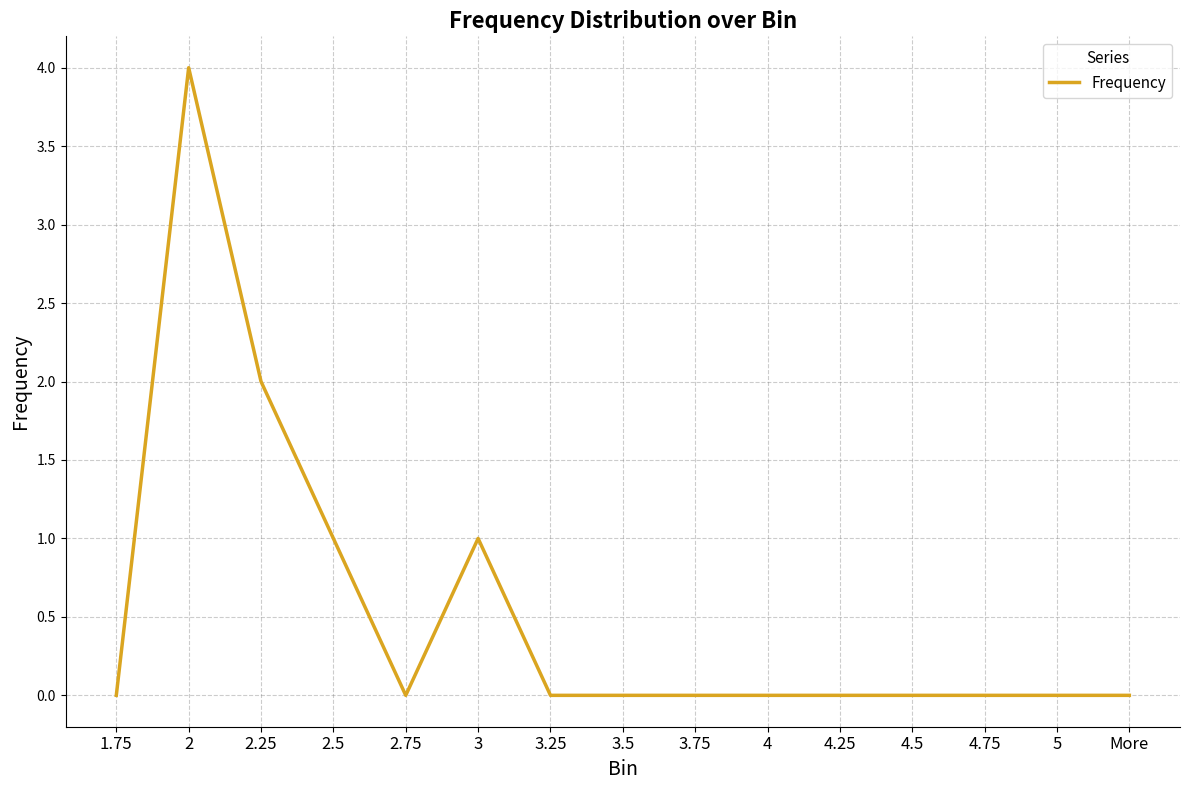

What position from the left is 5?

14